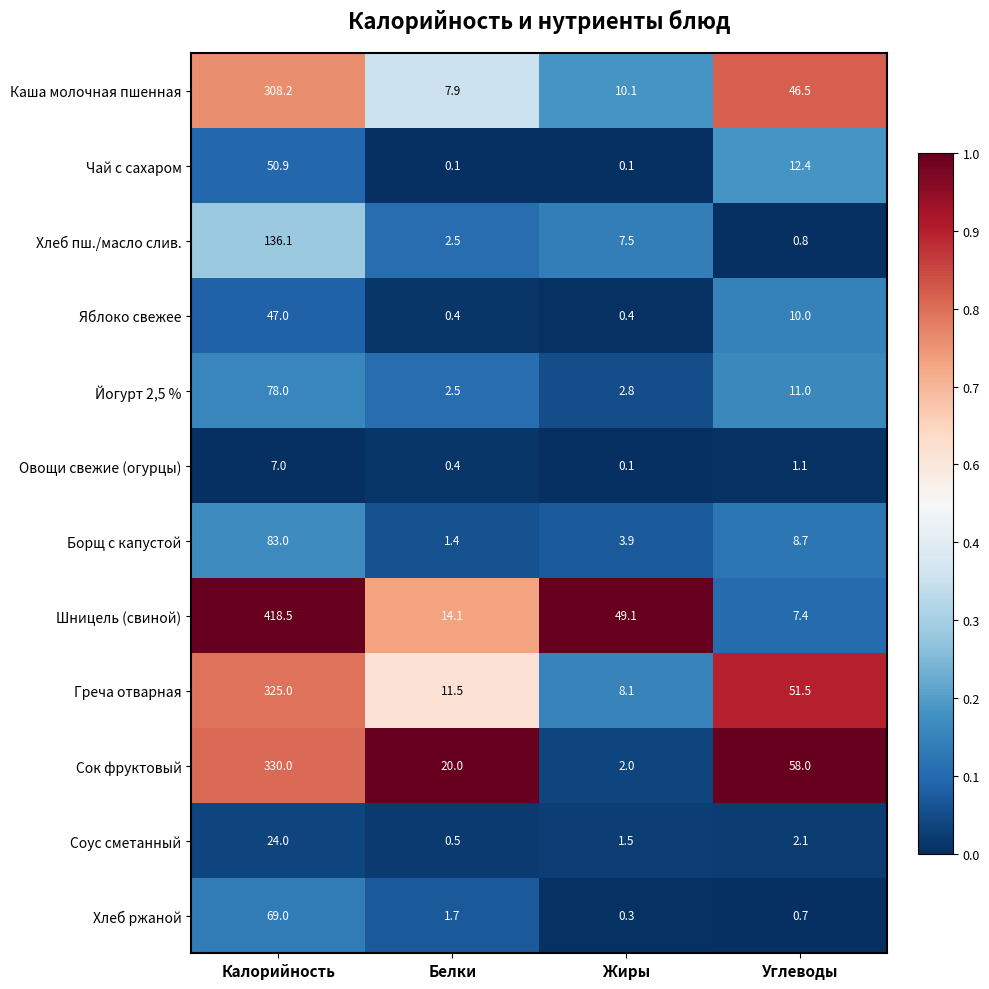

What is the sum of all Греча отварная values?

396.1